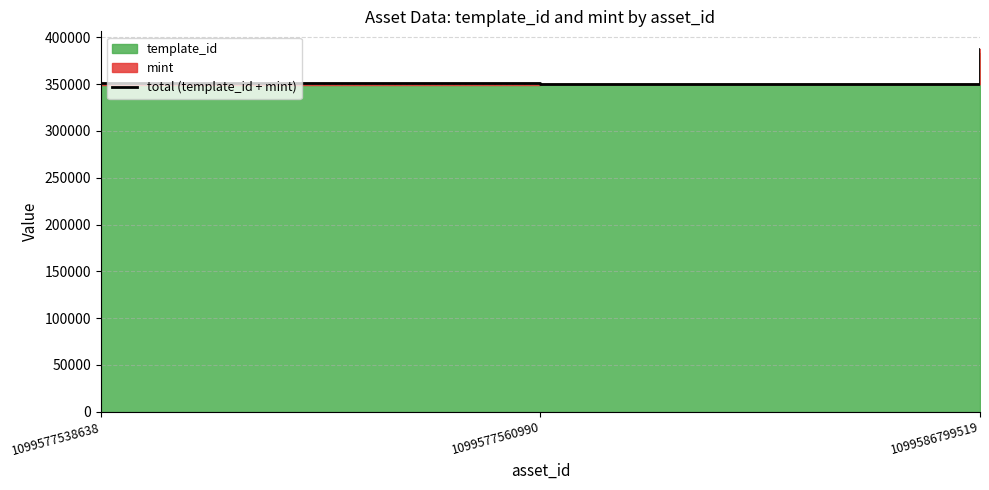

What is the change in value from 1099577538638 to 1099577560990?

-745